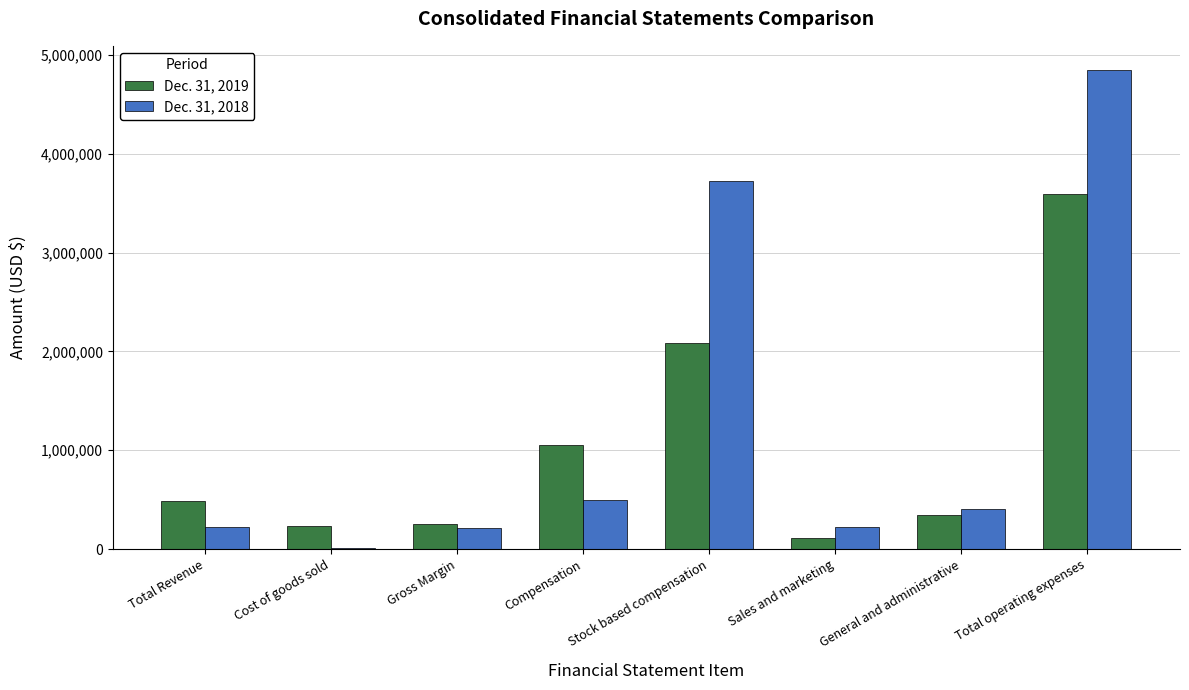

What is the spread (max minus min) of values at Total Revenue?

261896